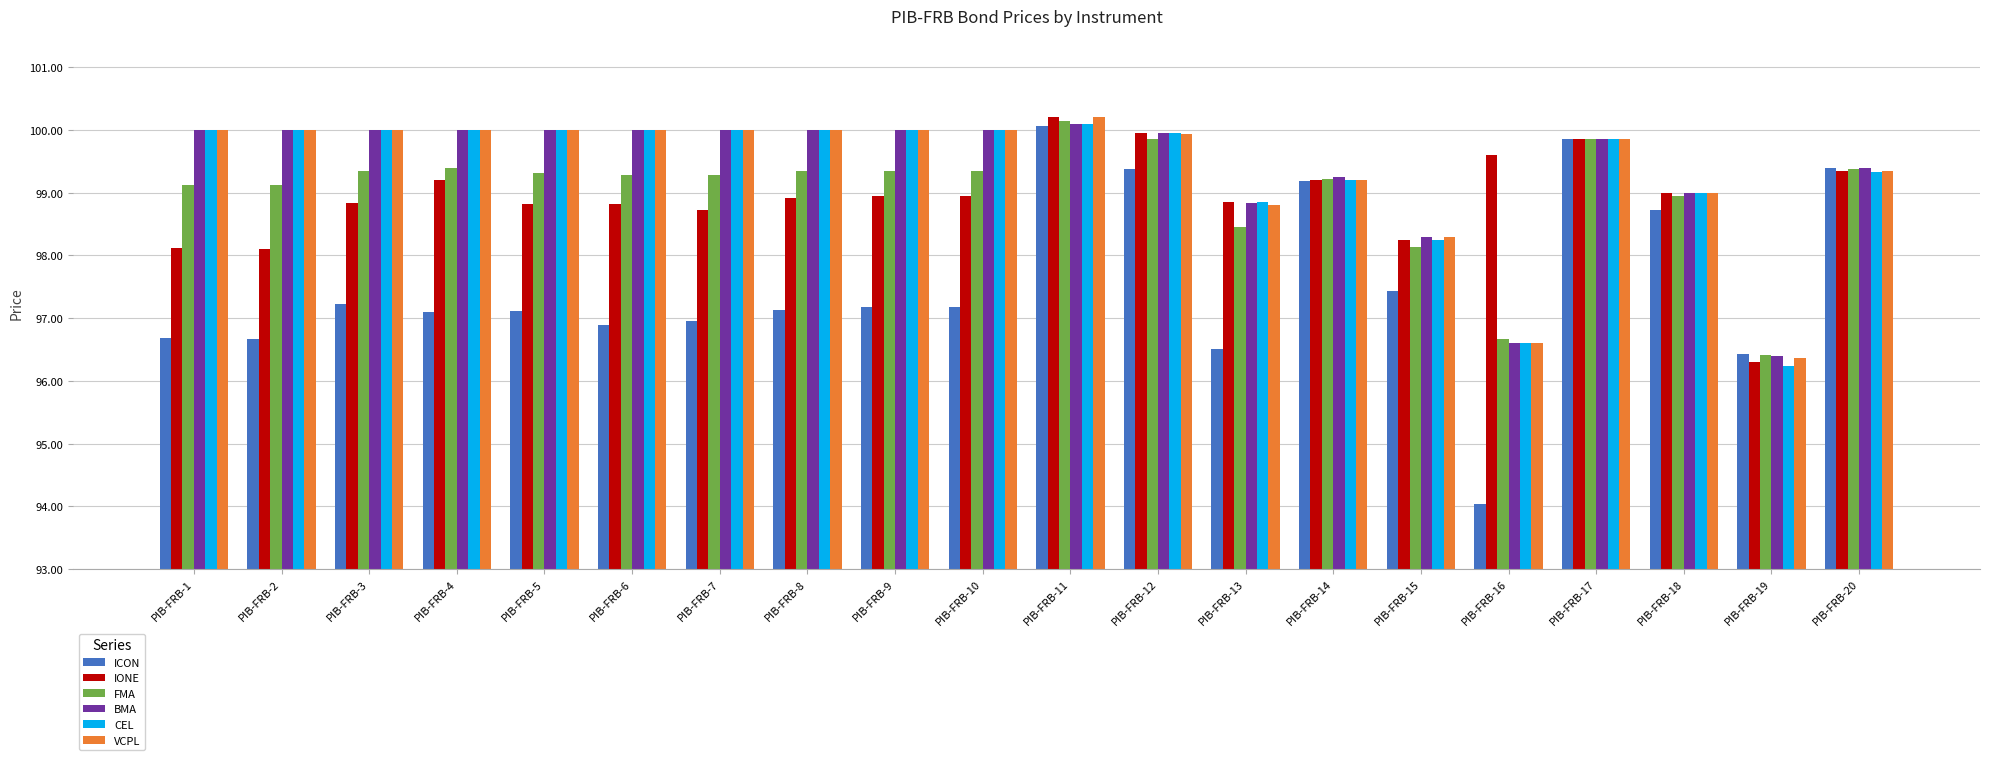

What is the difference between the highest and lowest values at PIB-FRB-19?

0.2